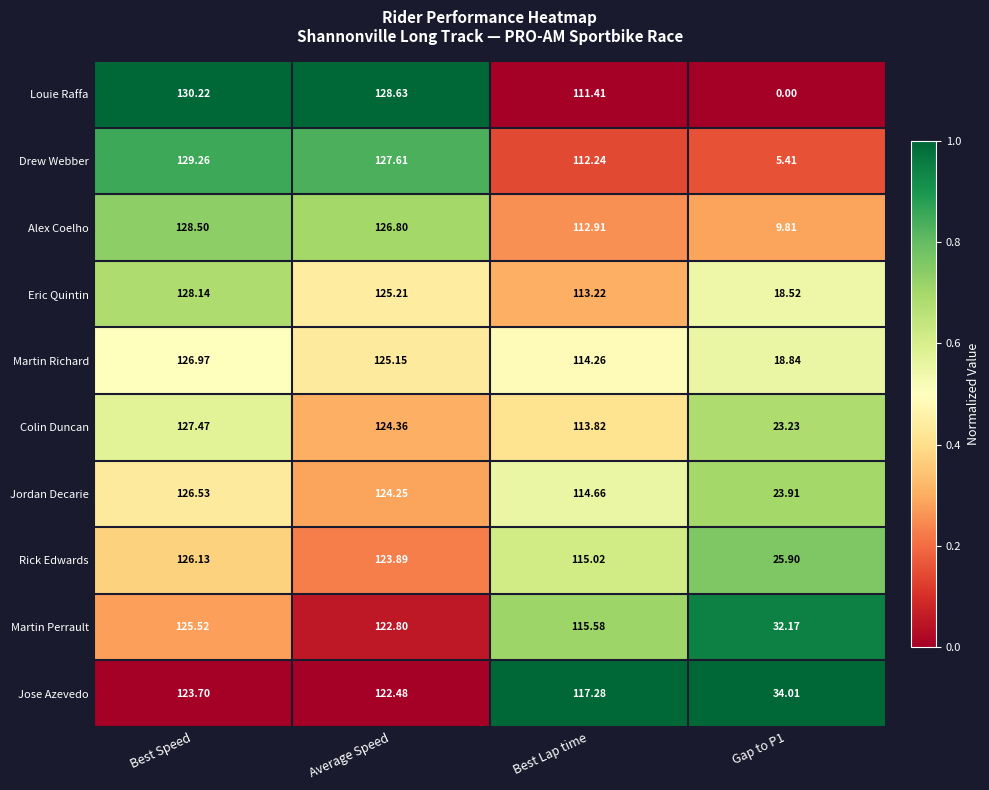

Which series has the widest spread of values?

Louie Raffa